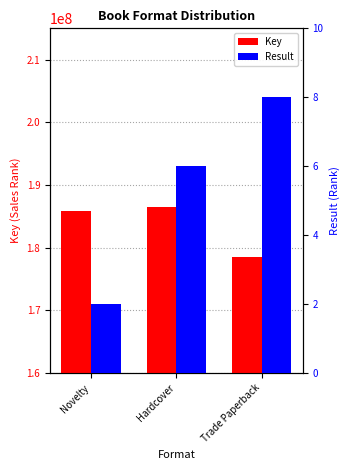

Reading right to left, extract all data points from this chart.

Key: Trade Paperback=178467548	Hardcover=186412143	Novelty=185911714
Result: Trade Paperback=8	Hardcover=6	Novelty=2